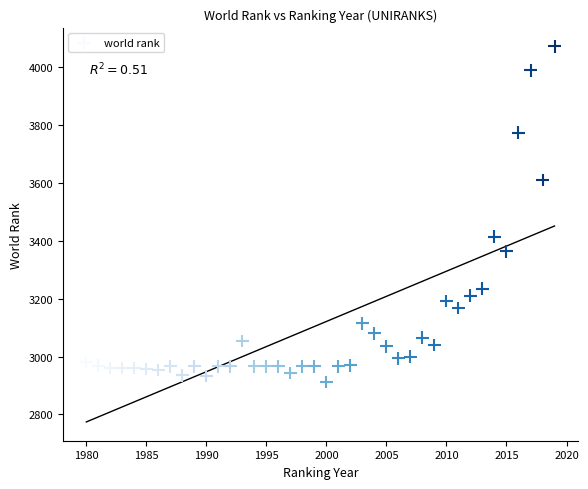

What Y value in the scatter plot is closest to 3492?

3415